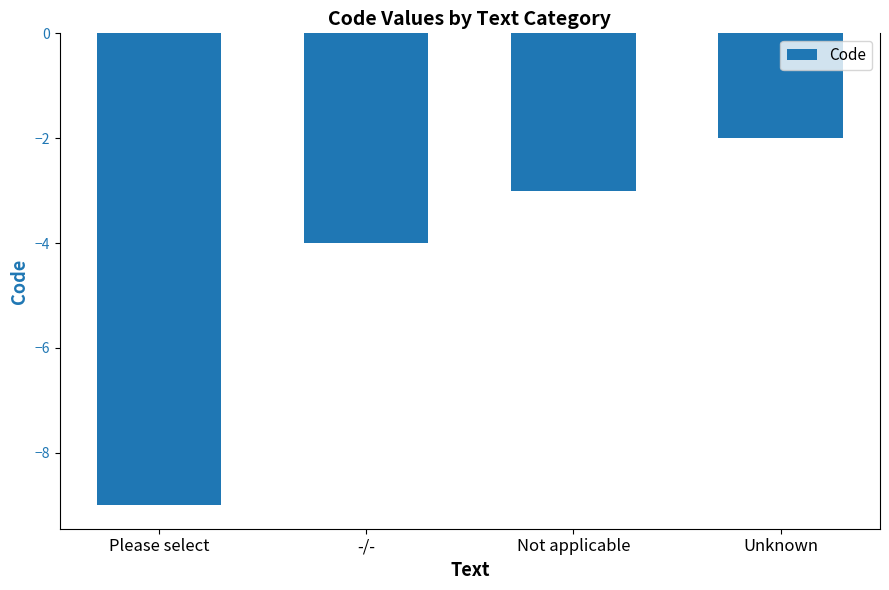

Count the number of data series in this chart.

1